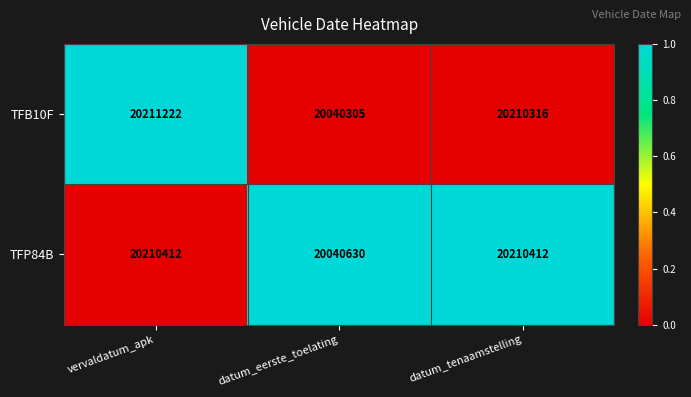

Which series changed the most between vervaldatum_apk and datum_eerste_toelating?

TFB10F